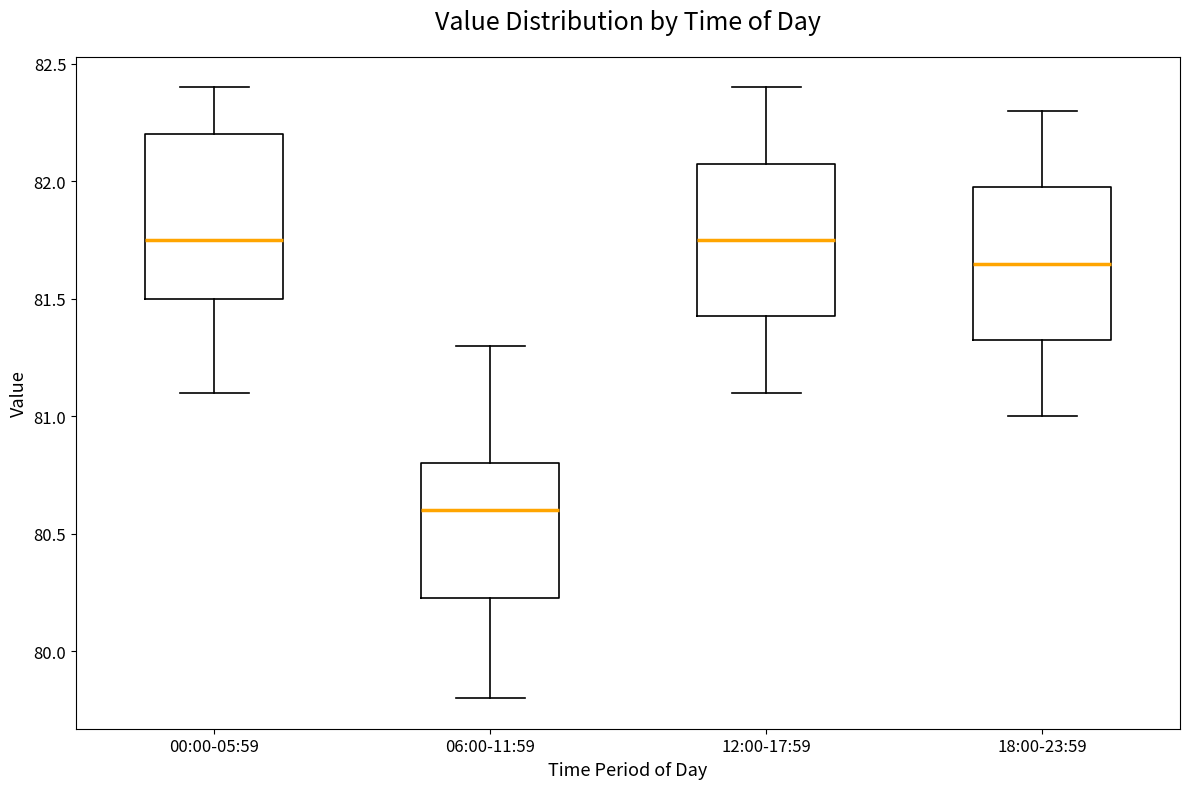

Where is the lower edge of the box for 06:00-11:59 on the y-axis? The values are not printed on the chart, so give them approximately, as read against the axis.

80.25